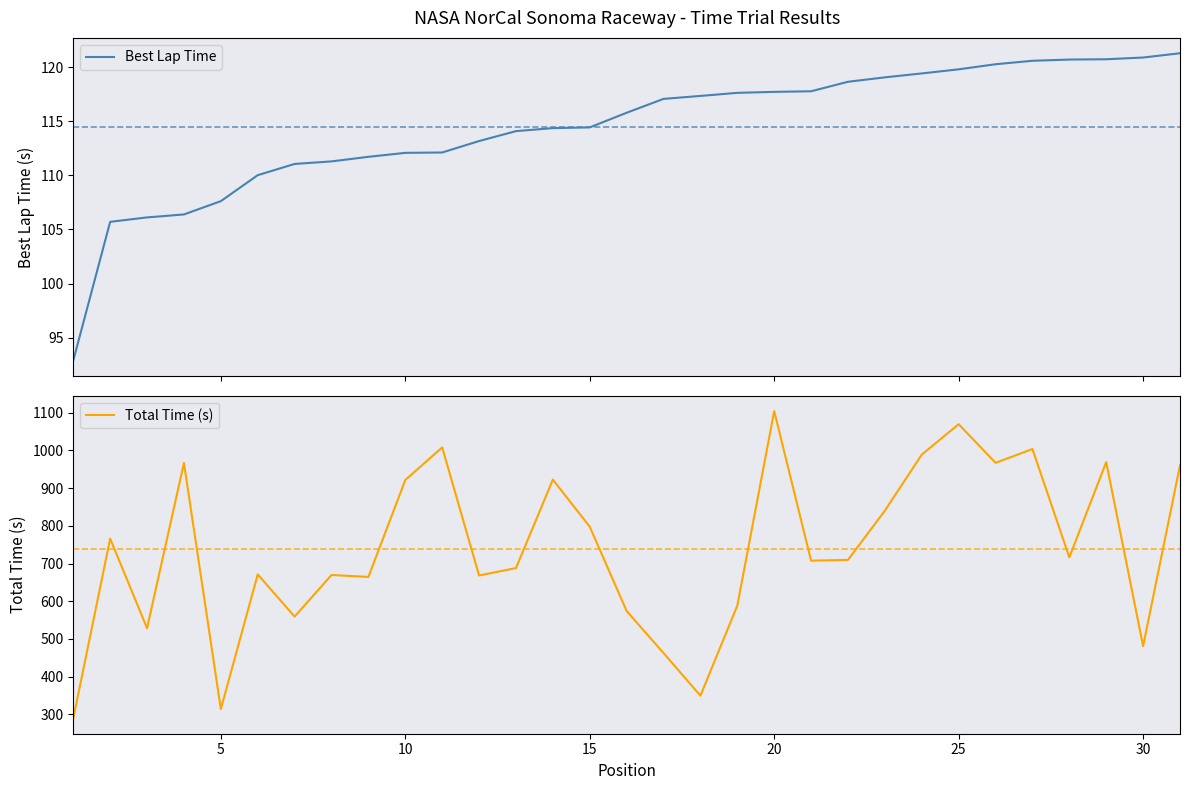

Does the chart display data point markers on the line(s)?

No